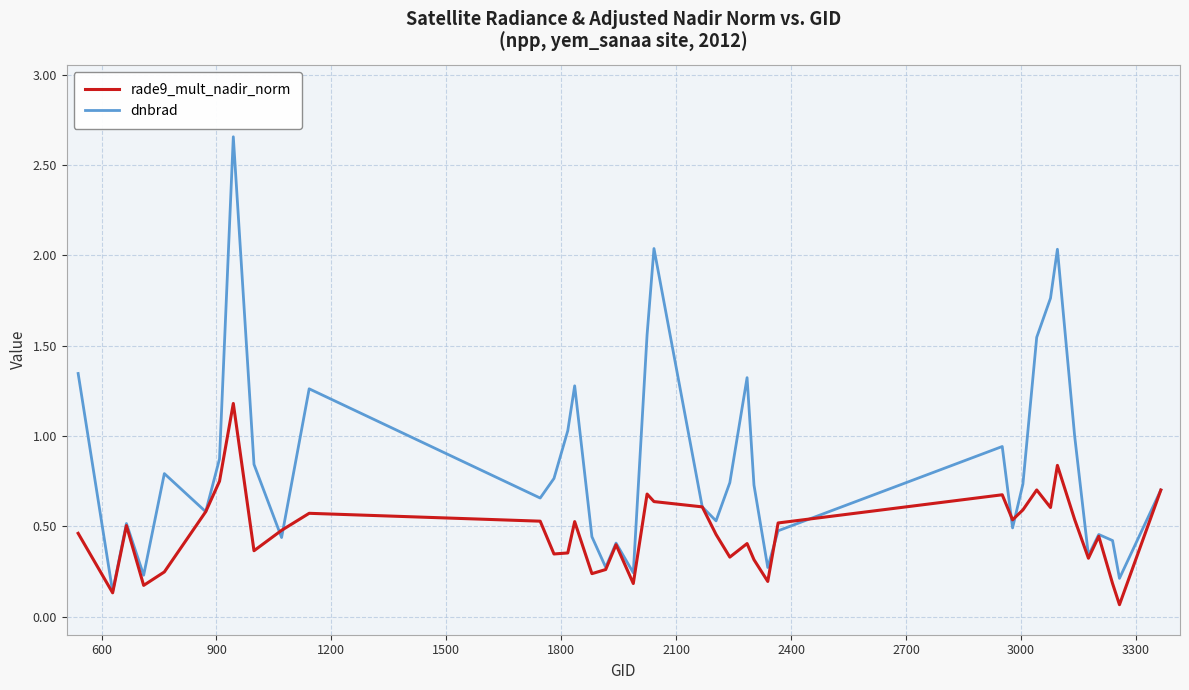

Which series has the widest spread of values?

dnbrad